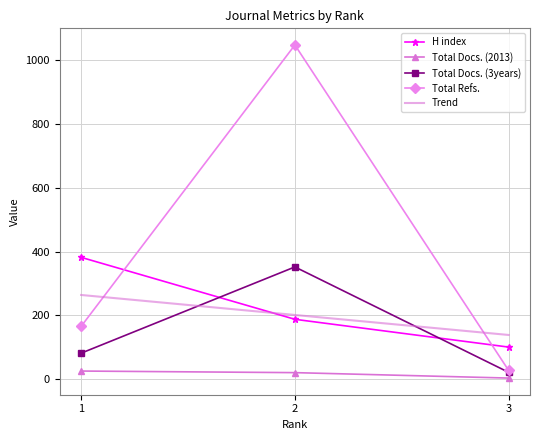

Which series has the largest total across all categories?

Total Refs.